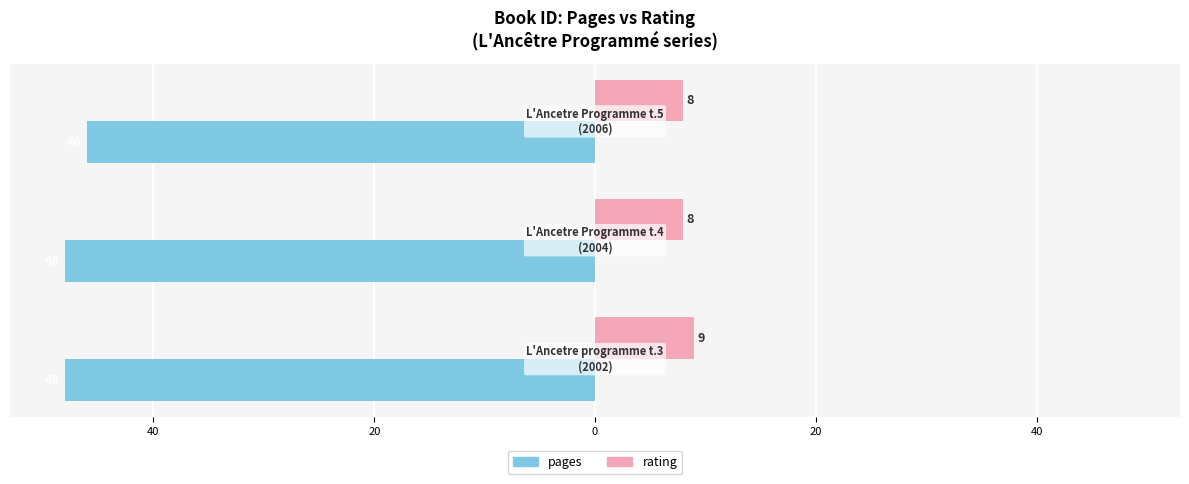

What are all the series names shown in the legend?

pages, rating